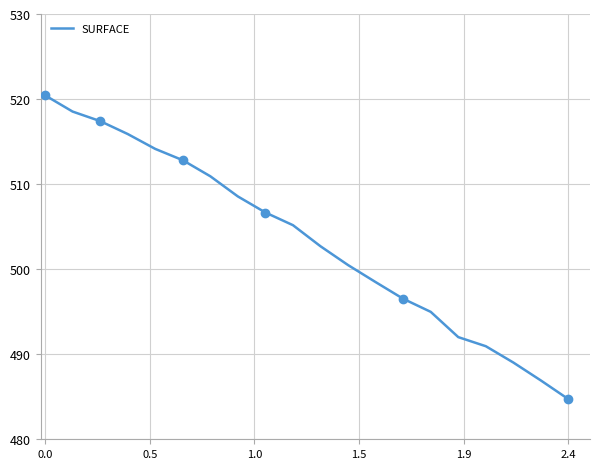

What is the difference between the values at 16 and 11?

9.5